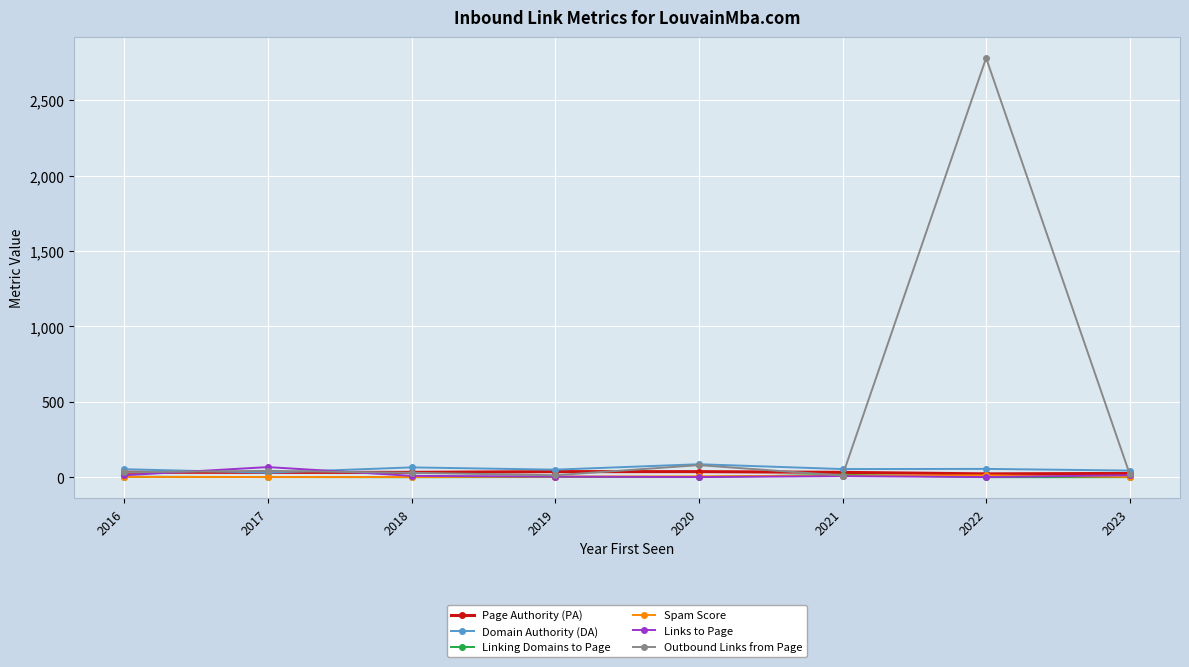

How many series are shown in this chart?

6